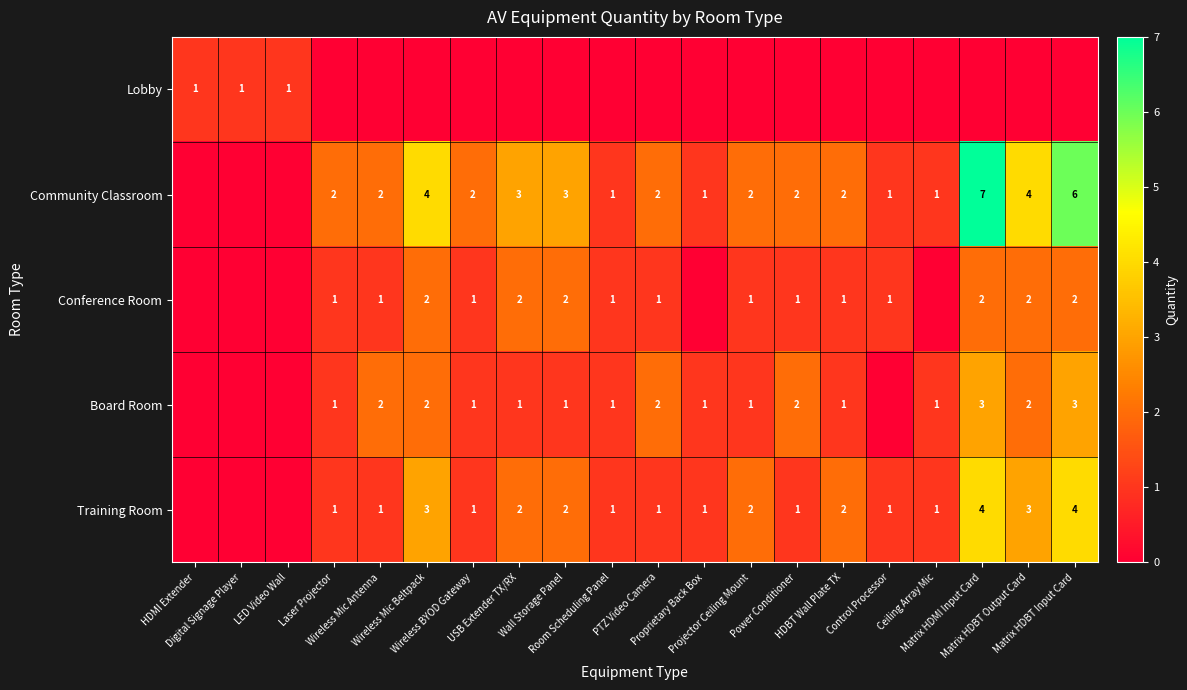

Which label corresponds to the largest value in the chart?

Matrix HDMI Input Card